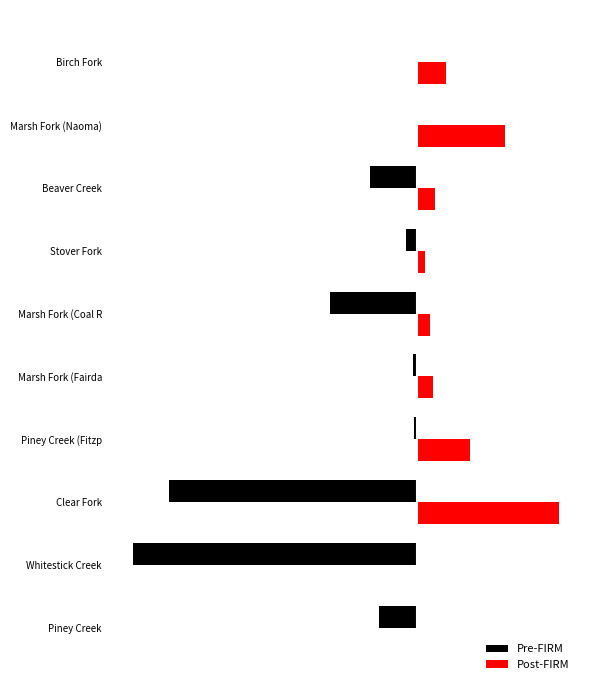

Where does the Post-FIRM series first go above 1?

Clear Fork